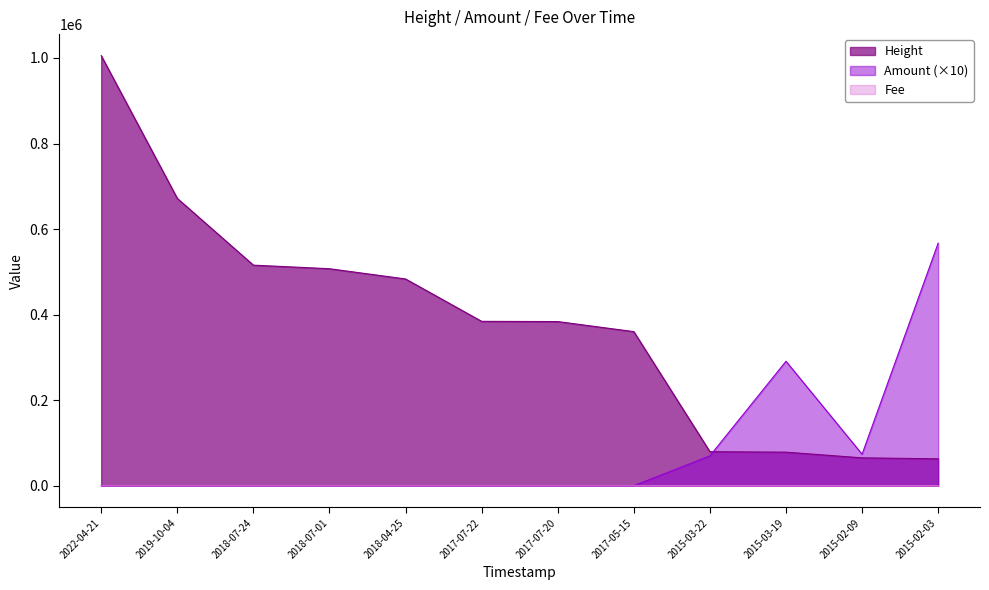

At which category is the sum across all series the highest?

2022-04-21